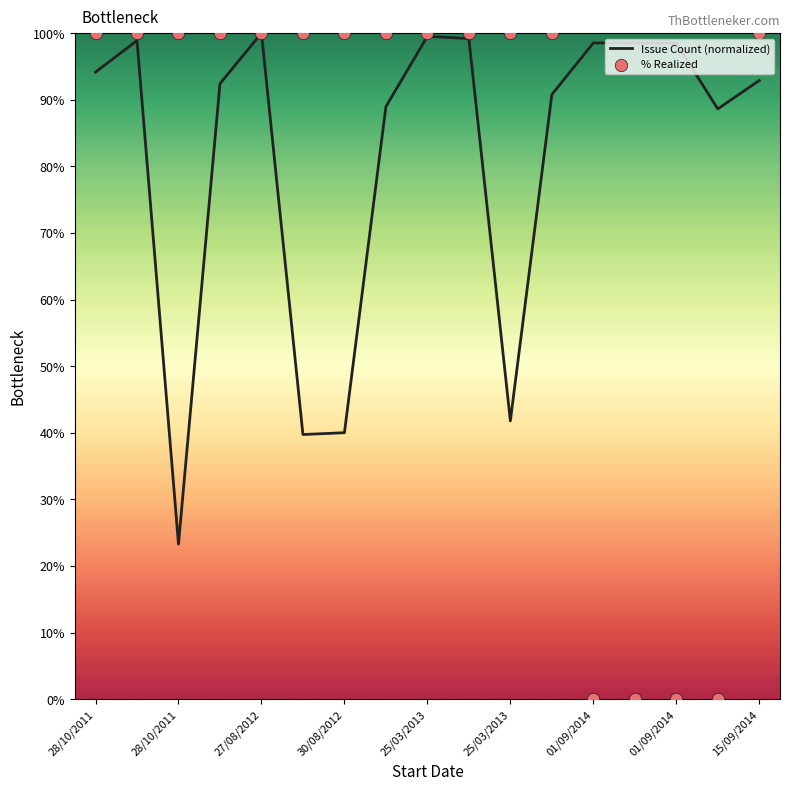

At which category is the sum across all series the highest?

27/08/2012